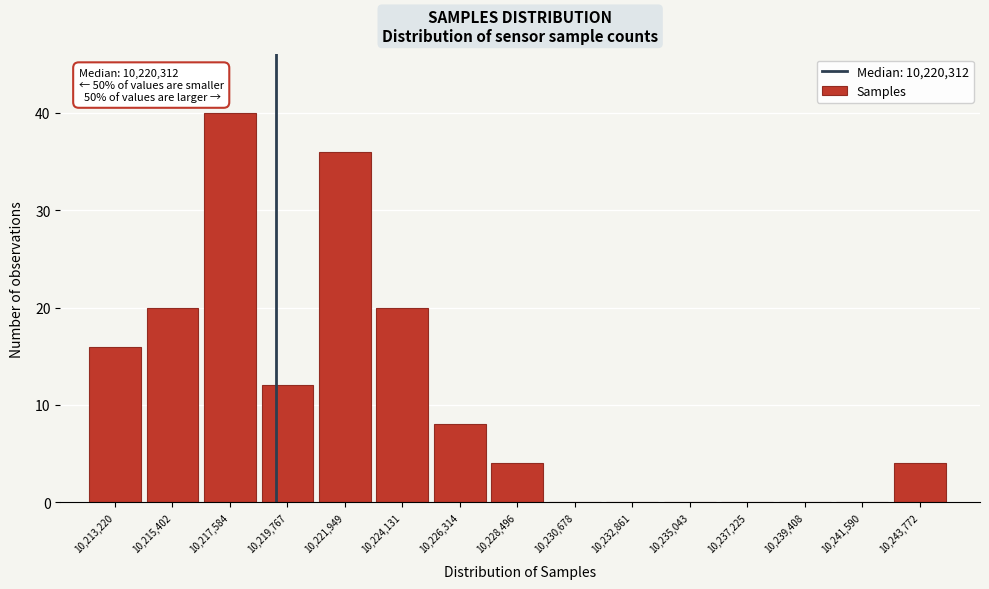

Reading left to right, extract all data points from this chart.

10,213,220=16	10,215,402=20	10,217,584=40	10,219,767=12	10,221,949=36	10,224,131=20	10,226,314=8	10,228,496=4	10,230,678=0	10,232,861=0	10,235,043=0	10,237,225=0	10,239,408=0	10,241,590=0	10,243,772=4